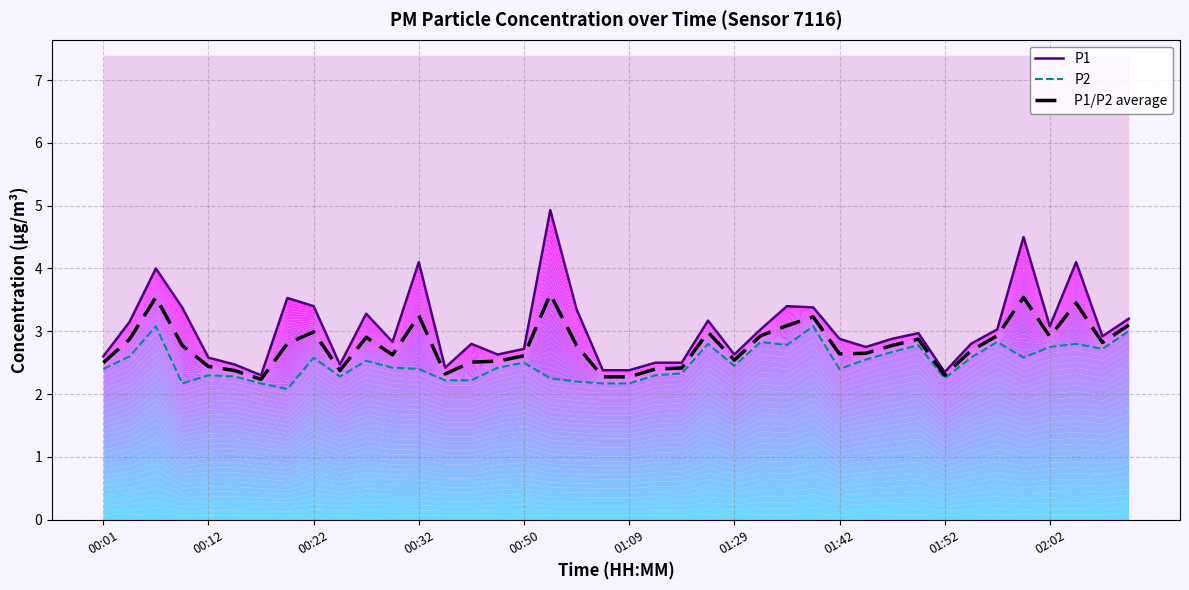

True or false: P2 and P1 intersect in this chart.

False